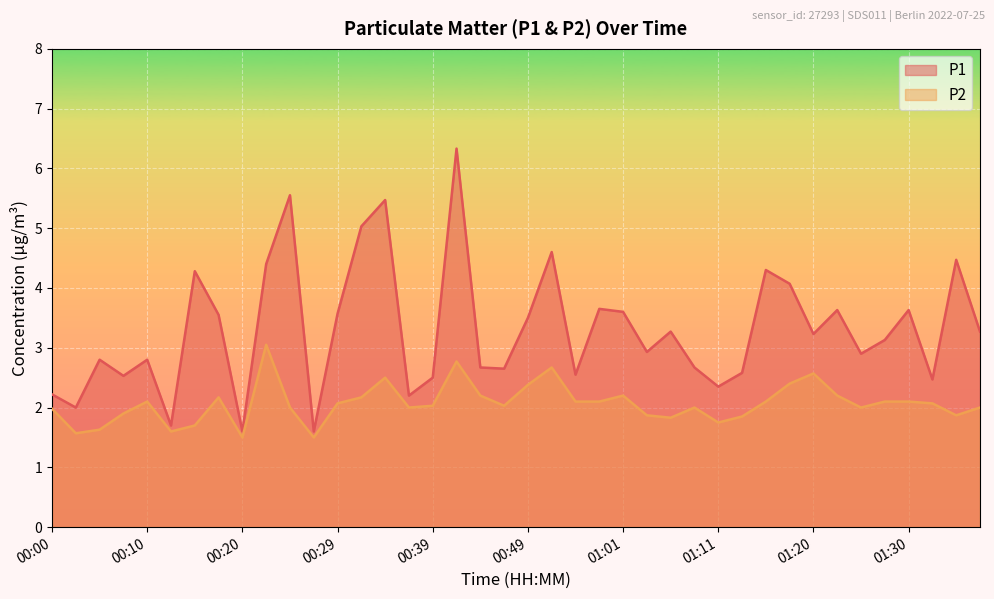

Between 00:34 and 00:12, which is larger?

00:34